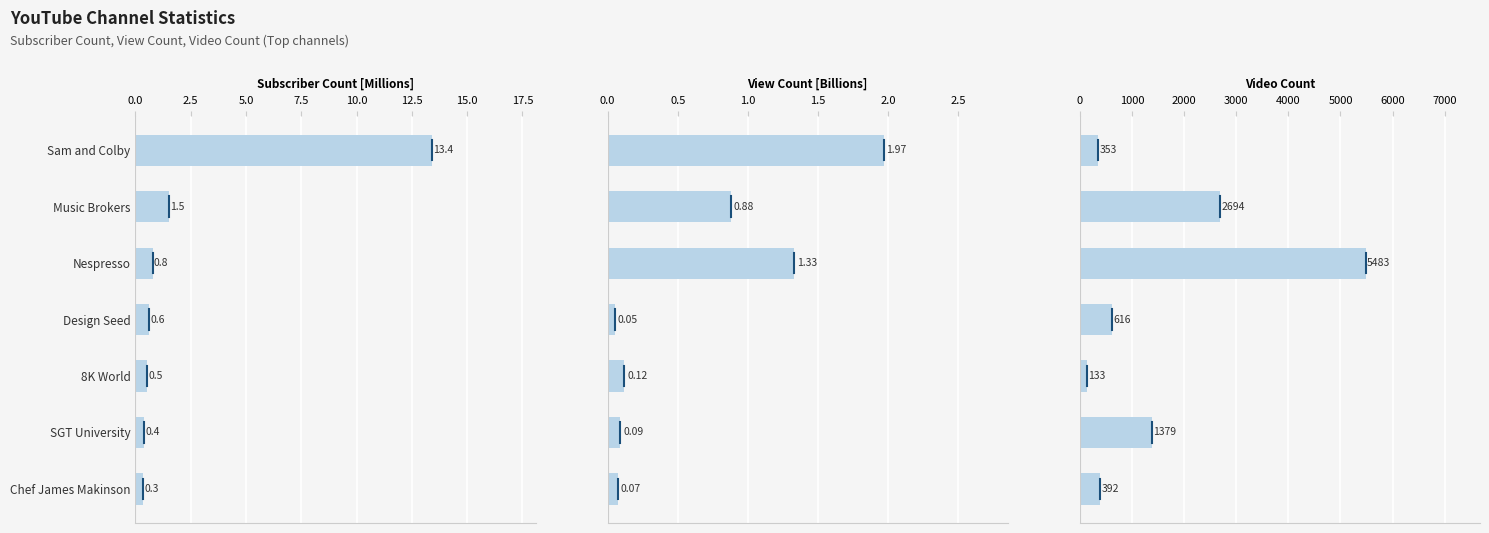

The value of View Count (B) at SGT University is 0.1. True or false?

True